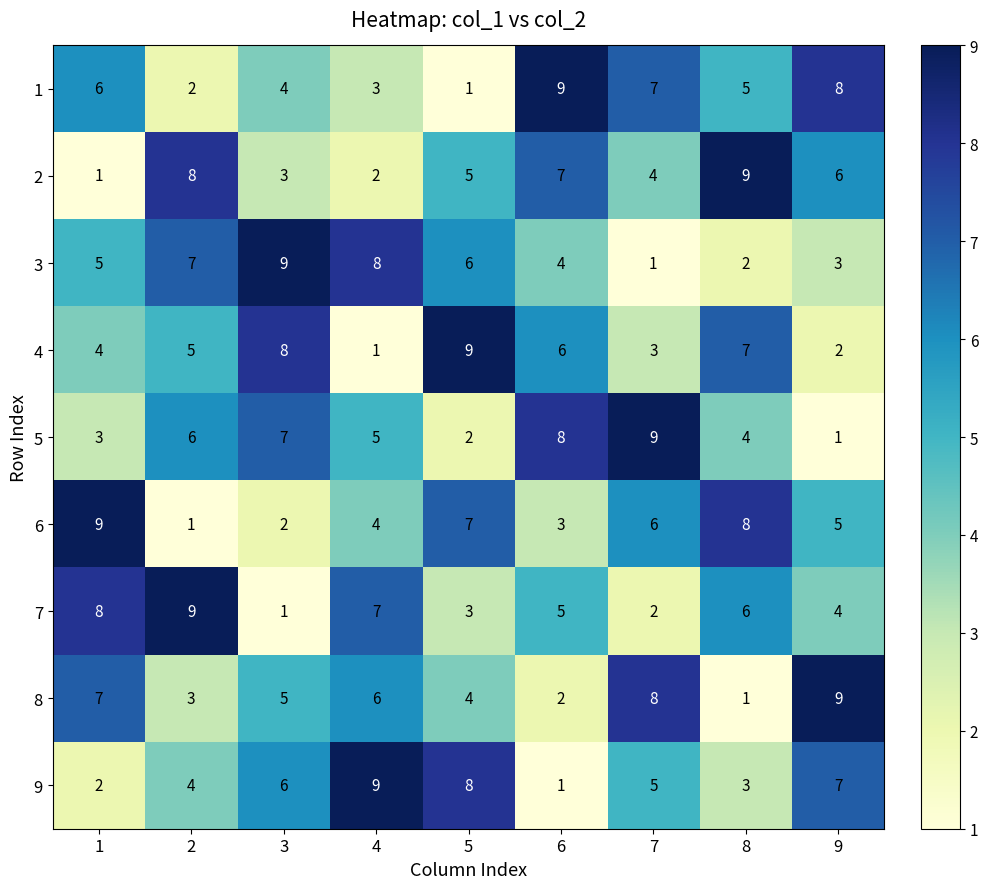

Is the value of 6 at 8 greater than the value of 3 at 1?

Yes